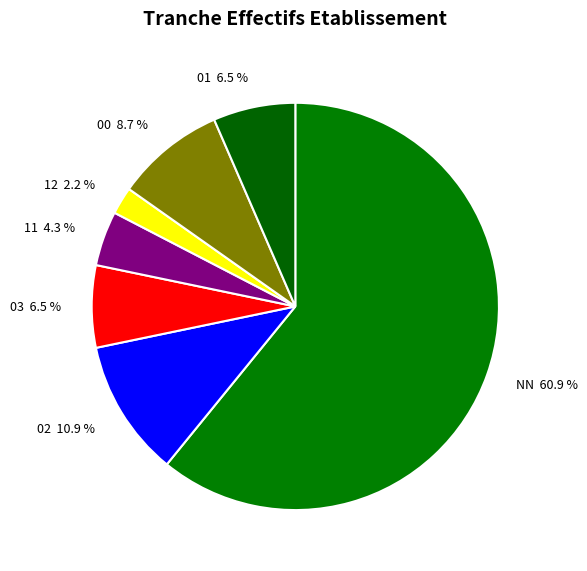

How many segments does this pie chart have?

7